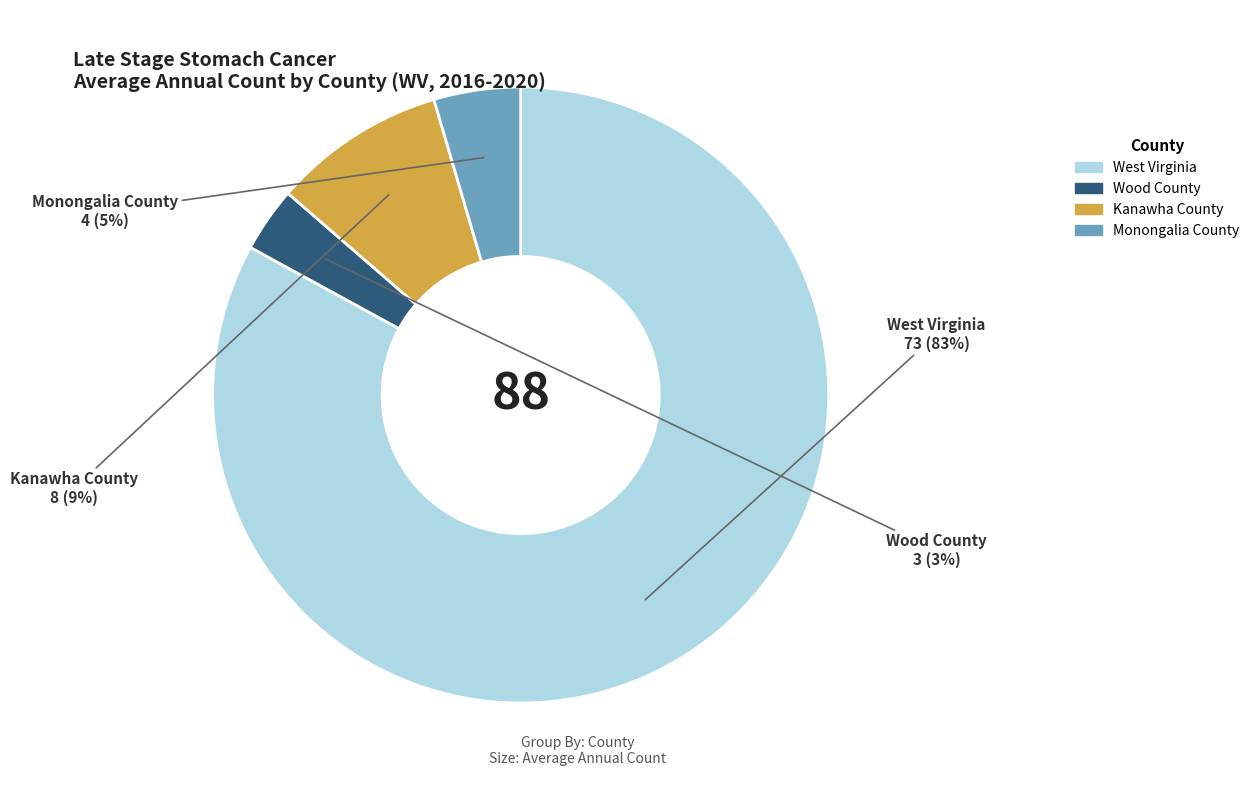

Between Kanawha County and Monongalia County, which is larger?

Kanawha County